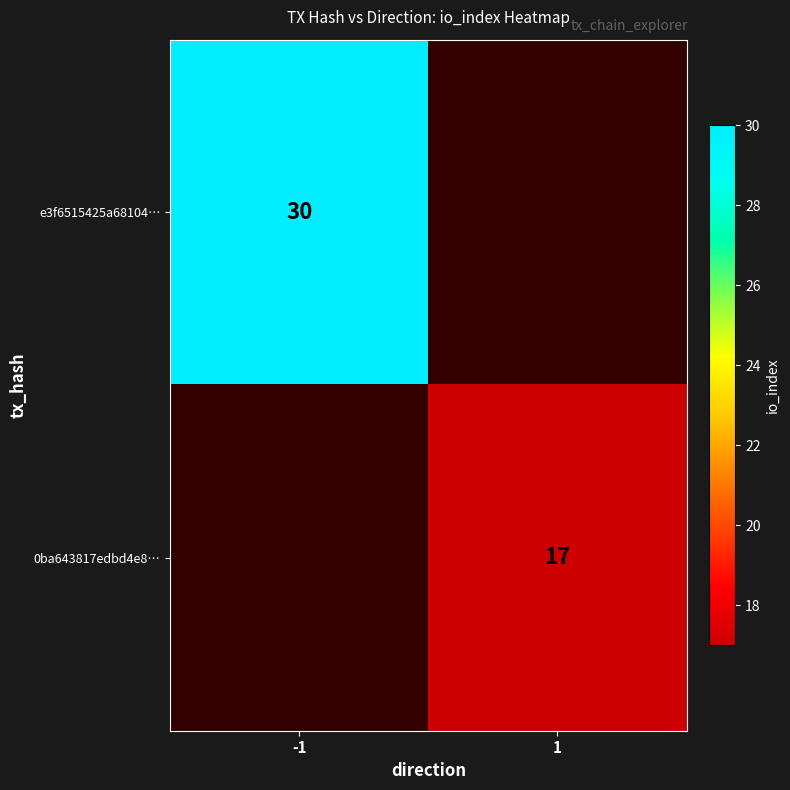

How many categories are shown in the chart?

2